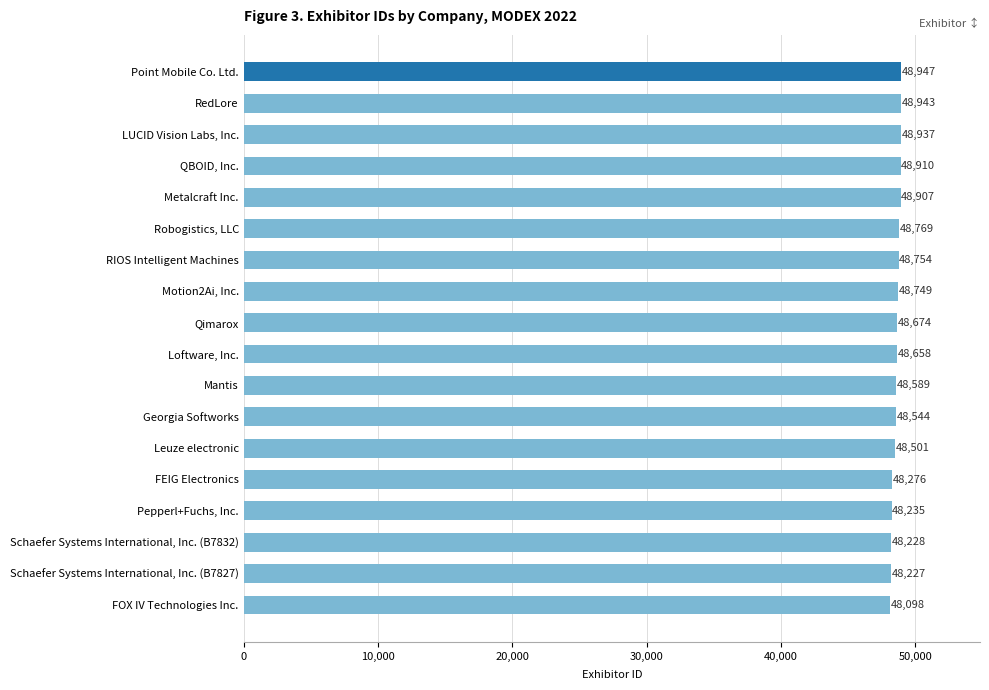

What is the change in value from QBOID, Inc. to RIOS Intelligent Machines?

-156